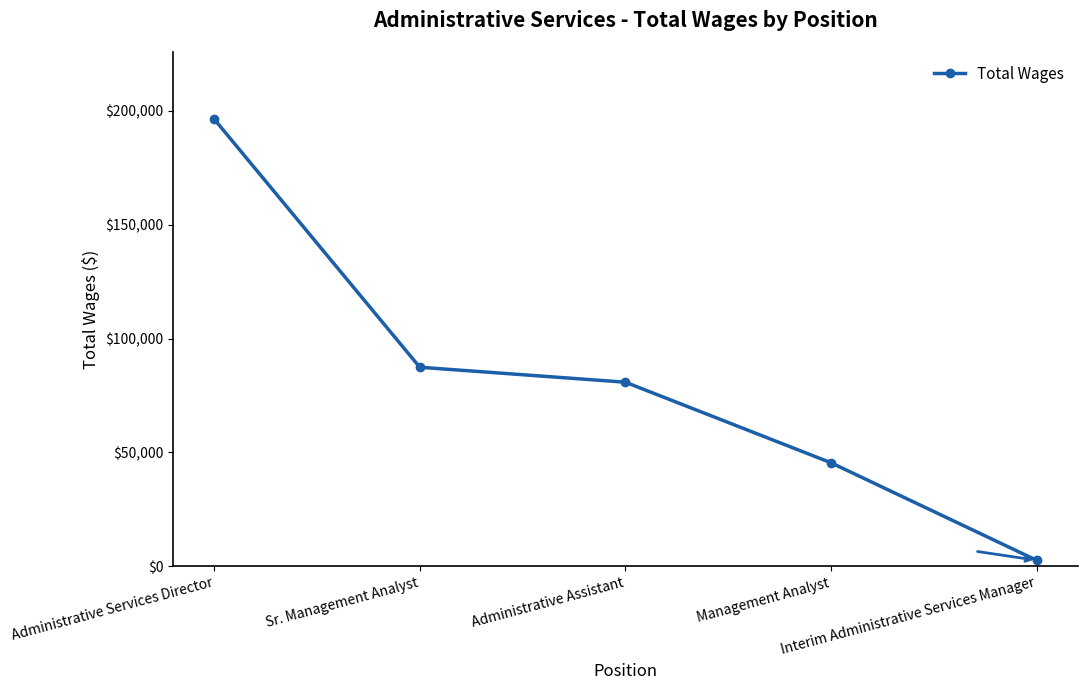

Does the chart display data point markers on the line(s)?

Yes